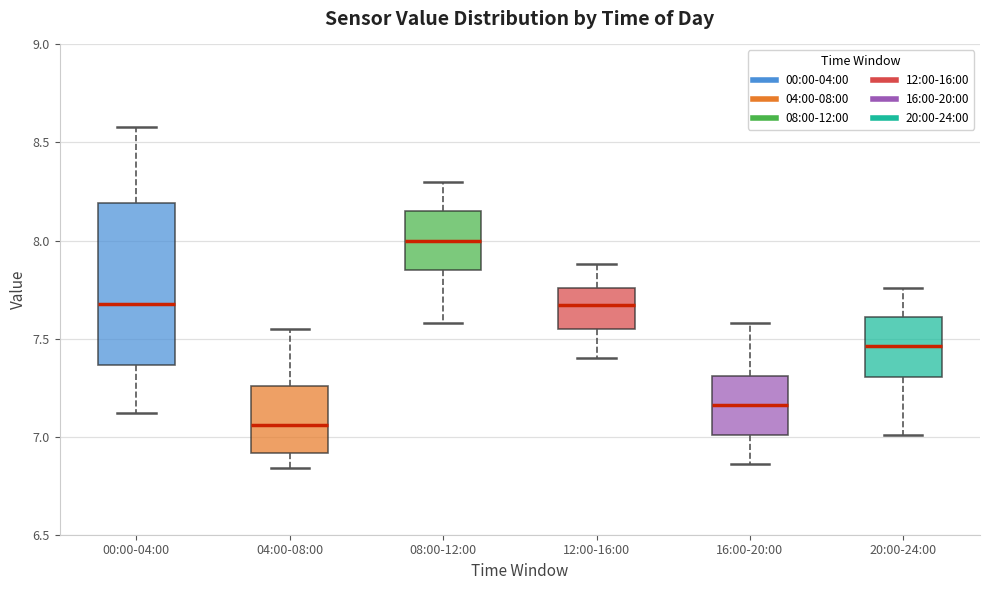

Where is the lower edge of the box for 00:00-04:00 on the y-axis? The values are not printed on the chart, so give them approximately, as read against the axis.

7.35